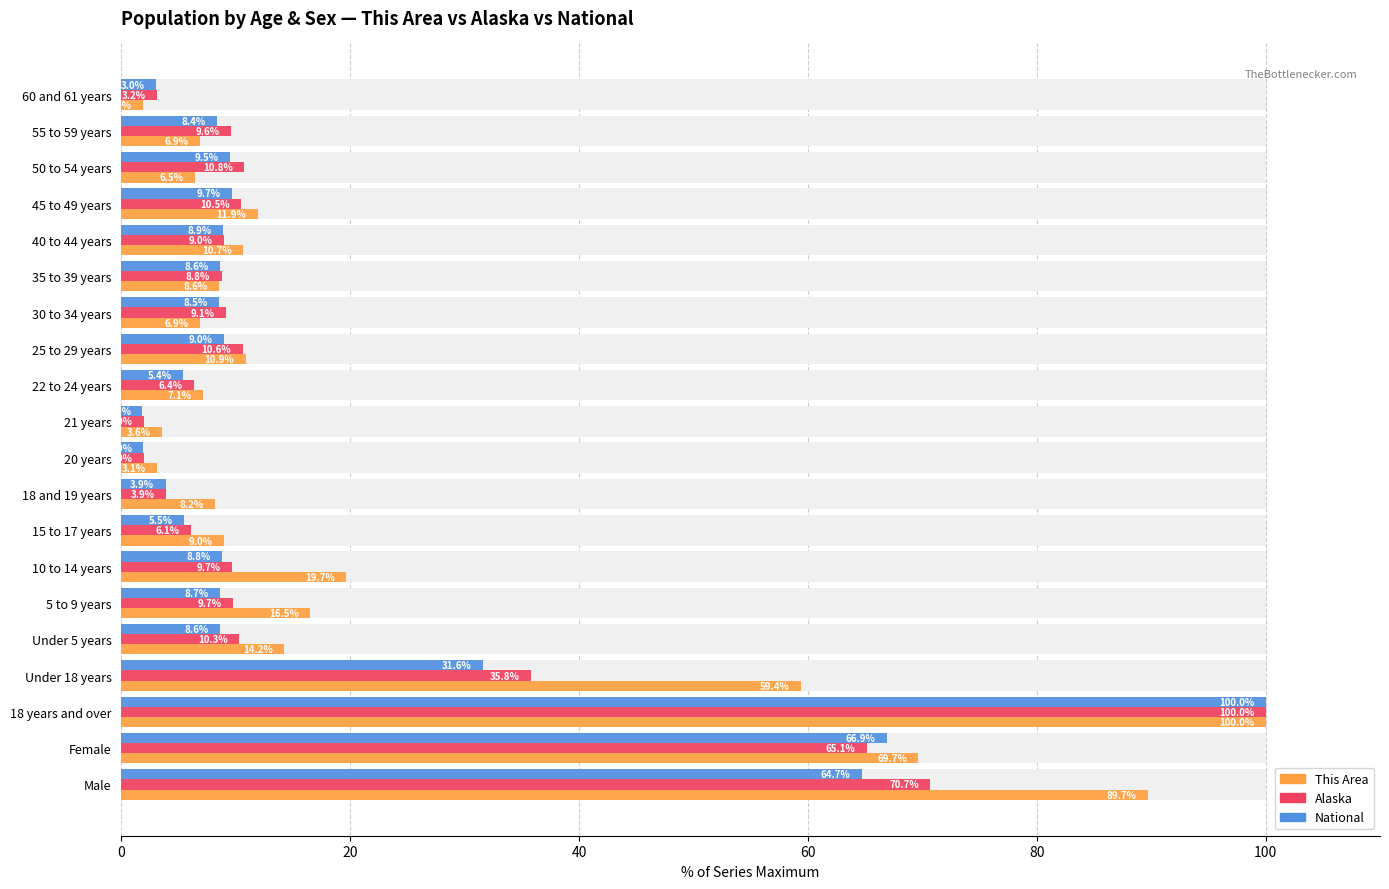

Which series has the largest range (max minus min)?

National